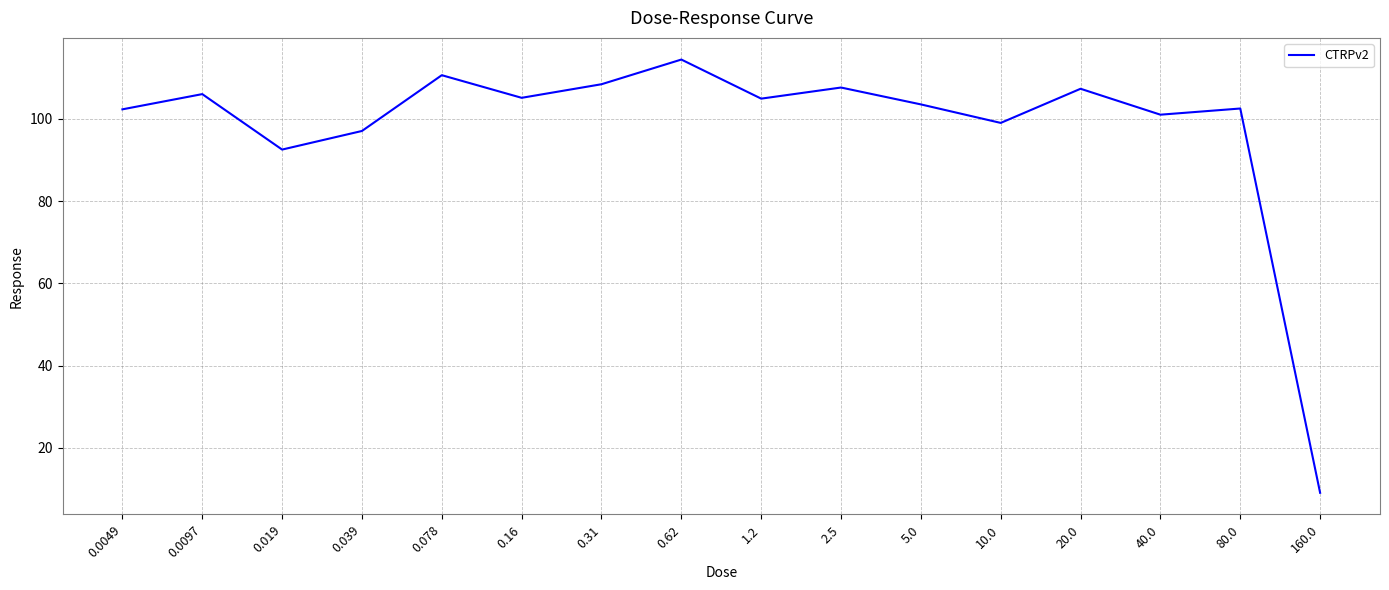

What is the change in value from 0.31 to 40.0?

-7.4